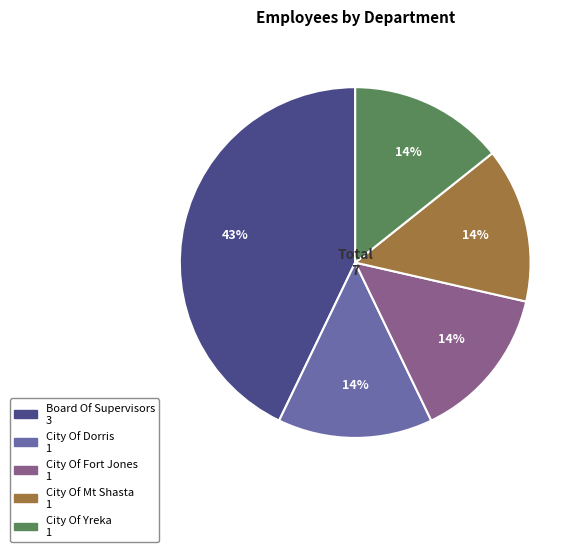

The City Of Yreka slice represents 6% of the pie. True or false?

False